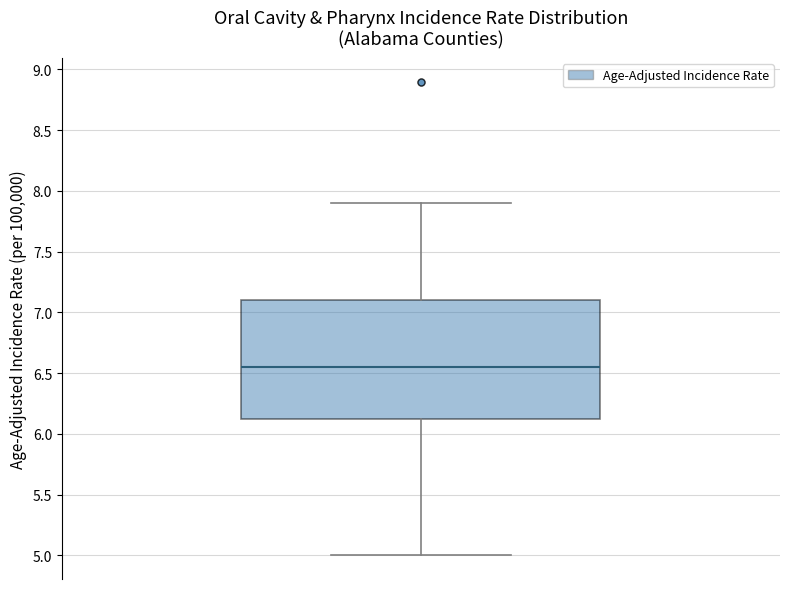

Where is the lower edge of the box on the y-axis? The values are not printed on the chart, so give them approximately, as read against the axis.

6.15